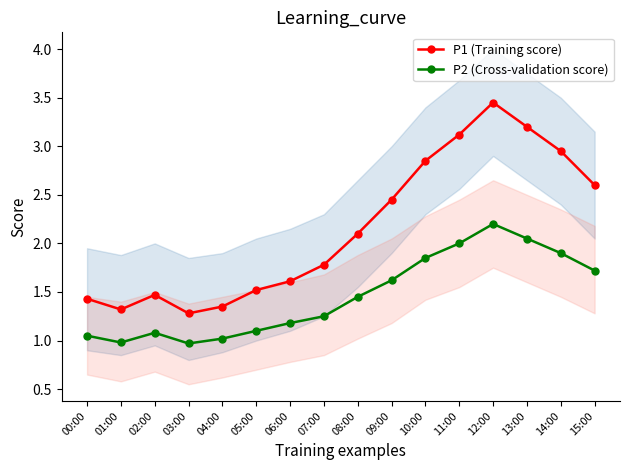

What is the average value of the P1 (Training score) series?

2.2